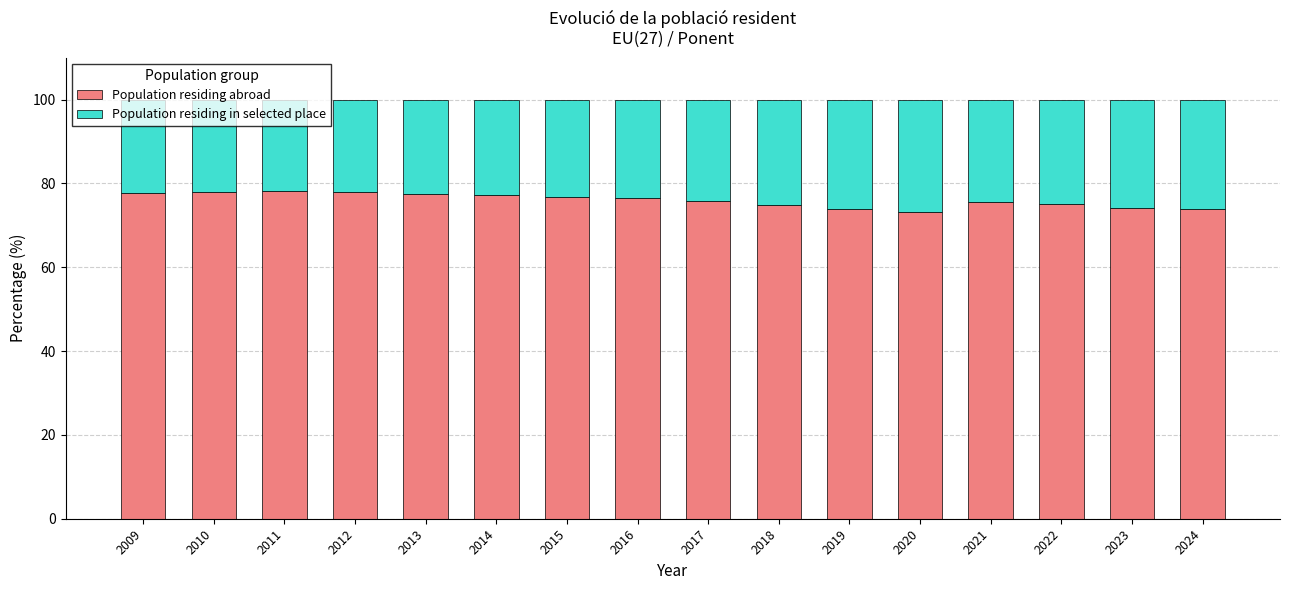

What is the value of the Population residing abroad bar at the 15th from the left?

74.2